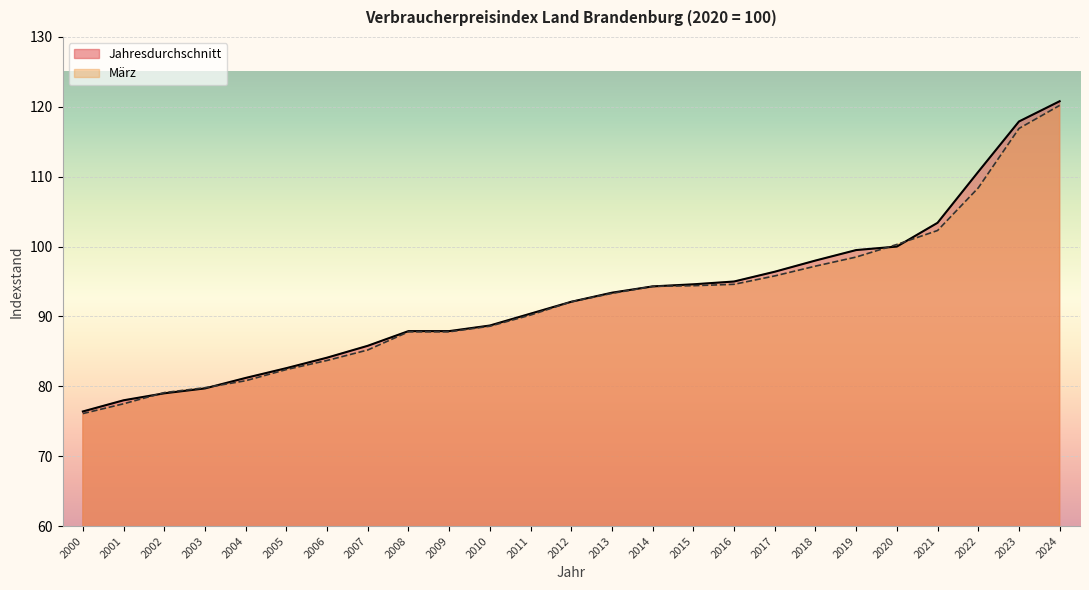

Which series changed the most between 2000 and 2005?

März